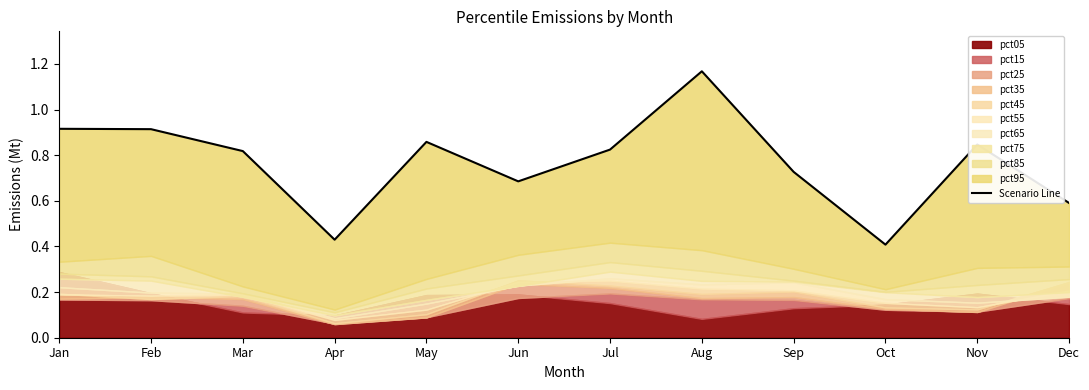

Between Oct and Nov, which is larger?

Nov